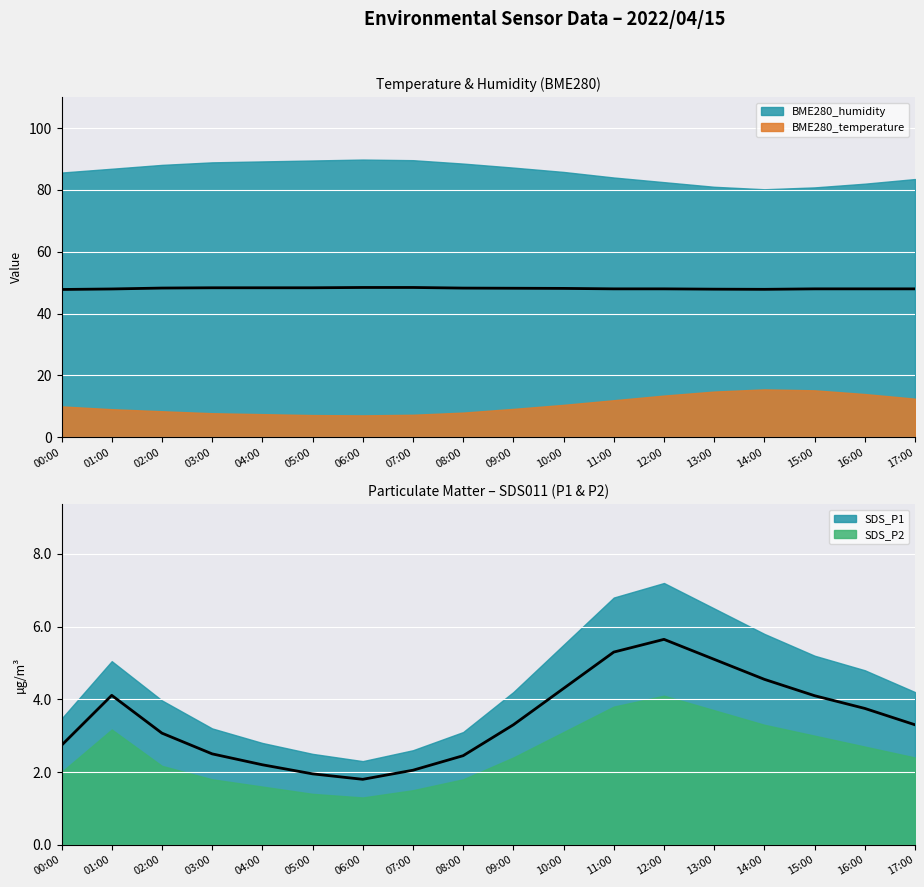

What is the label of the 3rd point from the right?

15:00